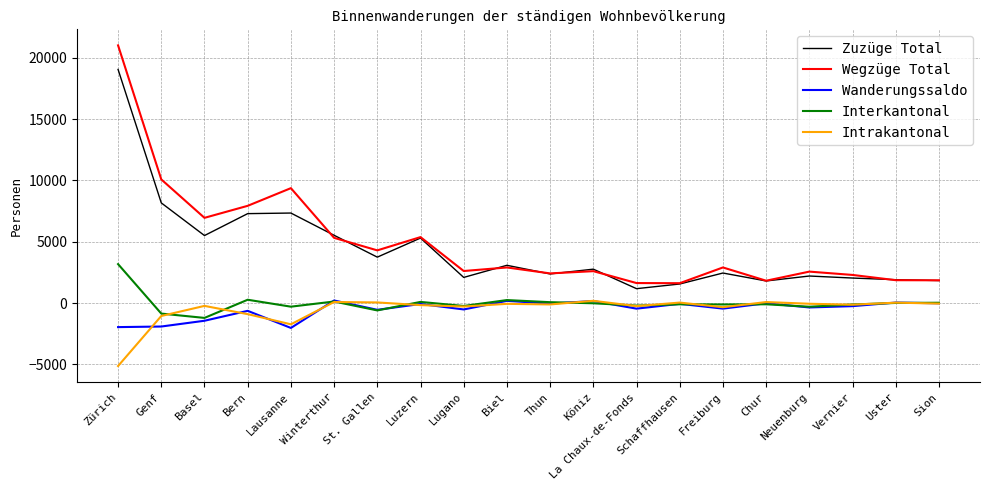

True or false: Zuzüge Total and Wanderungssaldo cross at least once.

False